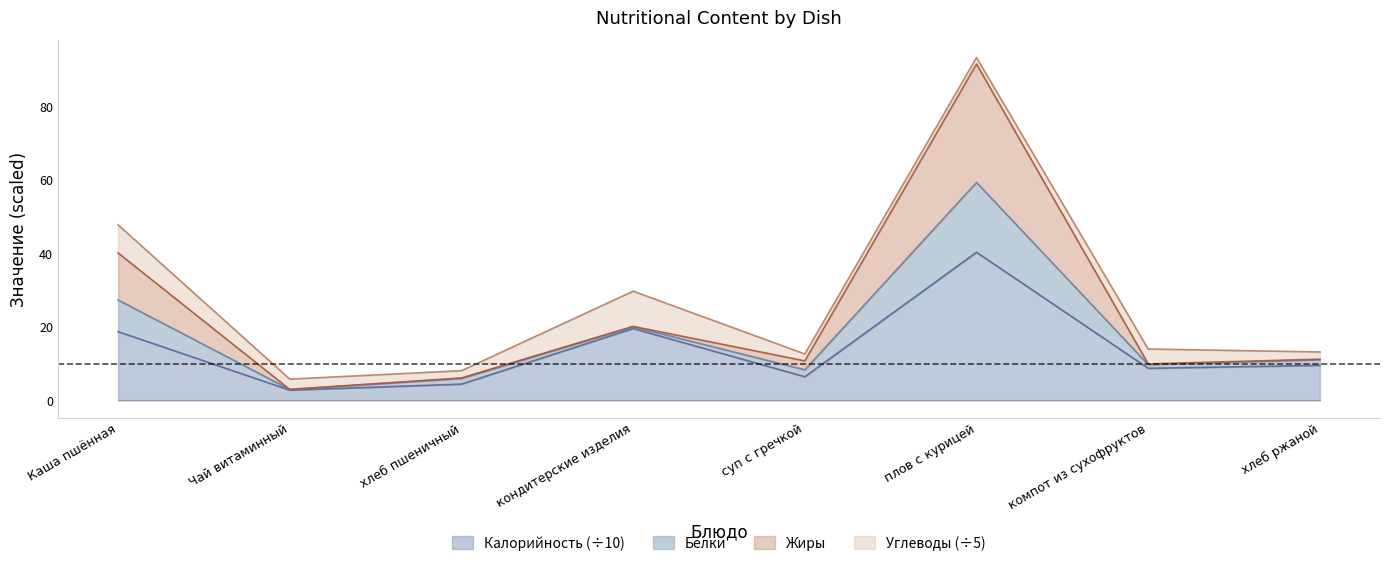

True or false: Белки has more than 1 interior local peaks.

True